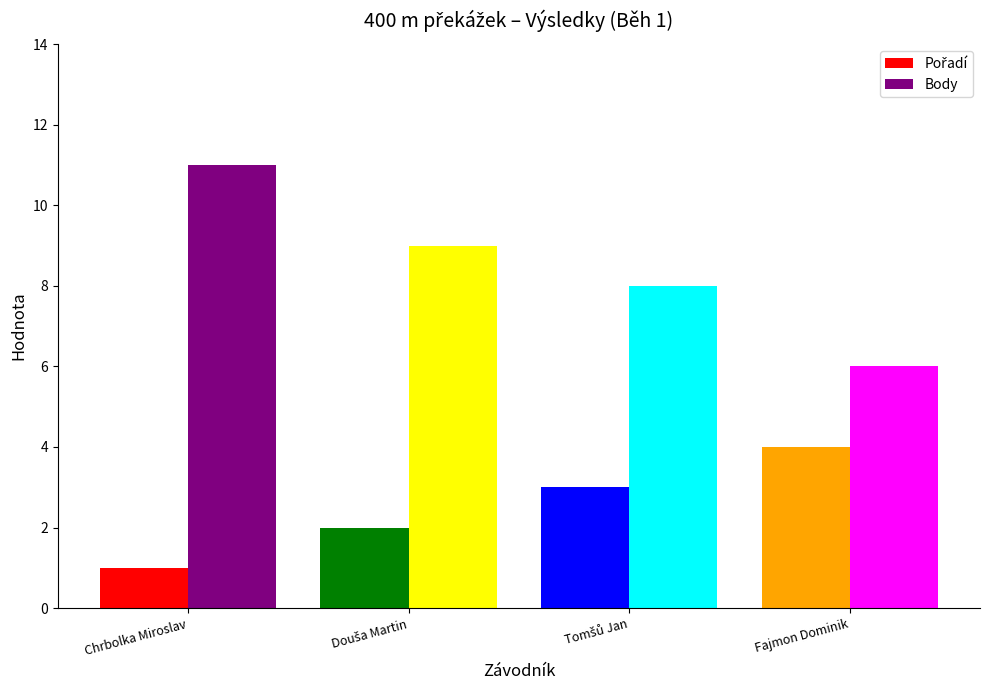

At which label does Body reach its minimum?

Fajmon Dominik